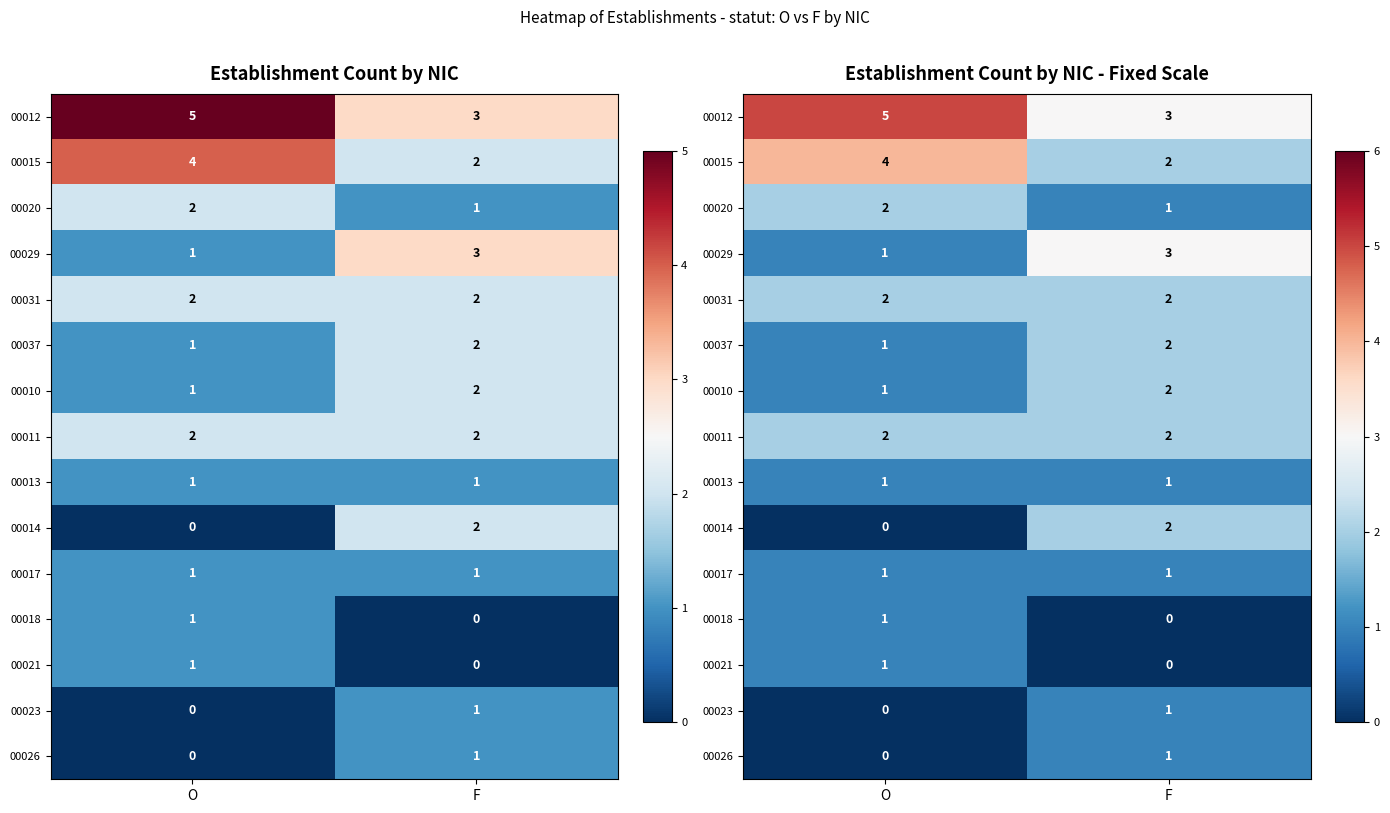

Is it true that 00018 equals 1 at O?

True